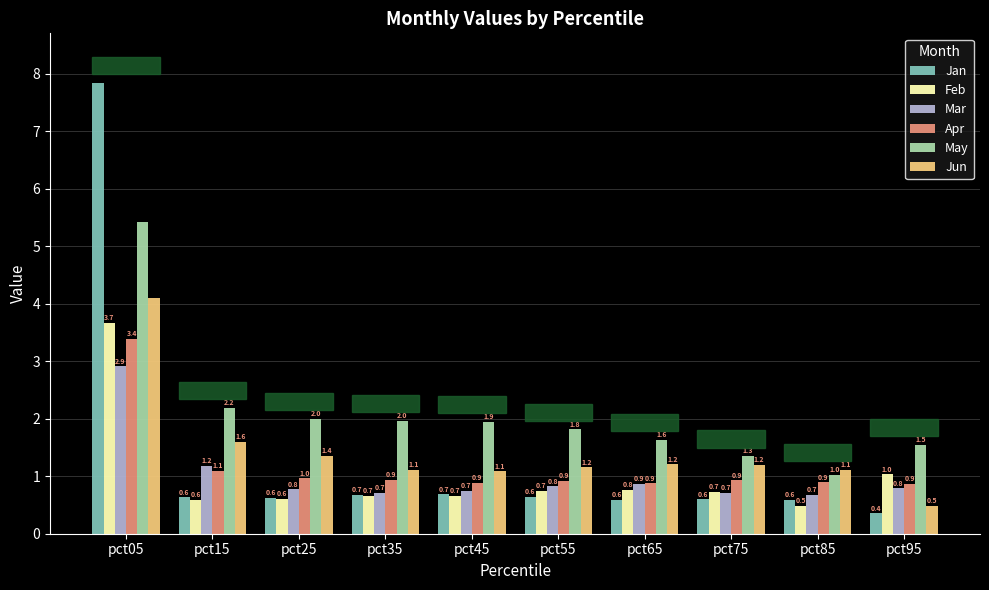

At which label is Jun closest to 2?

pct15